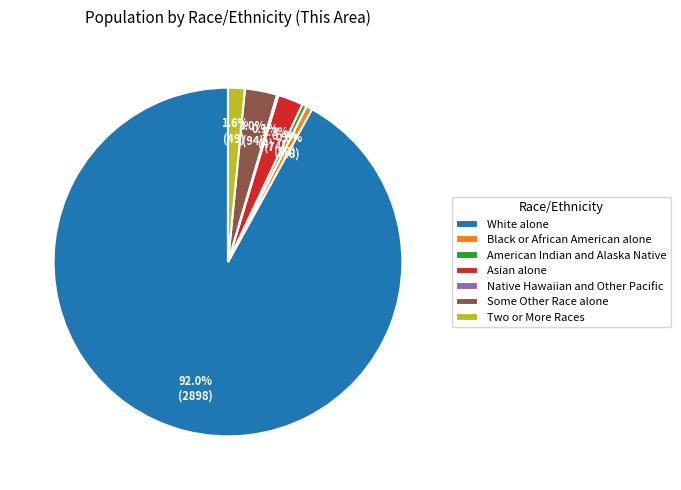

Which slice represents more than half of the pie?

White alone